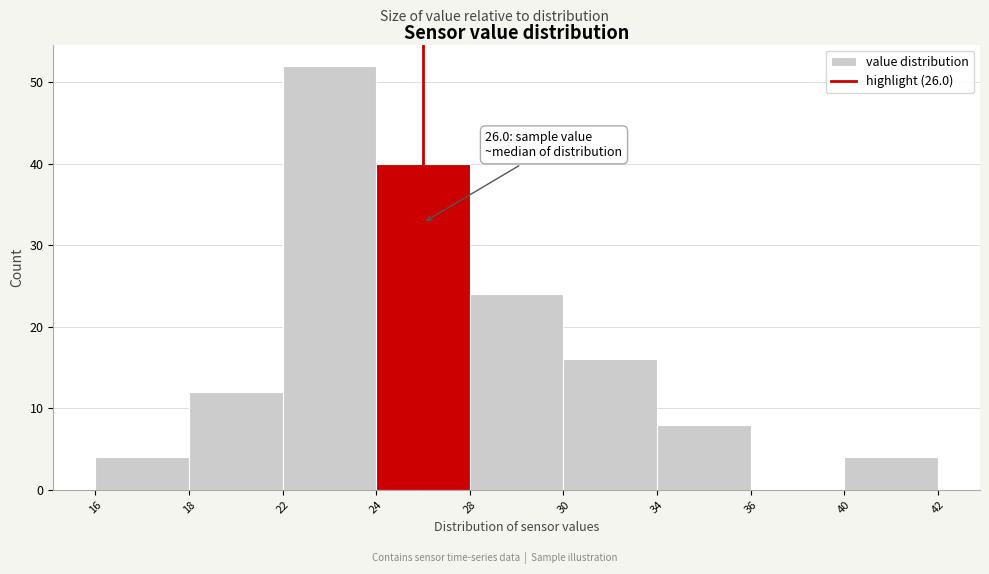

Reading right to left, extract all data points from this chart.

40=4	36=0	34=8	30=16	28=24	24=40	22=52	18=12	16=4